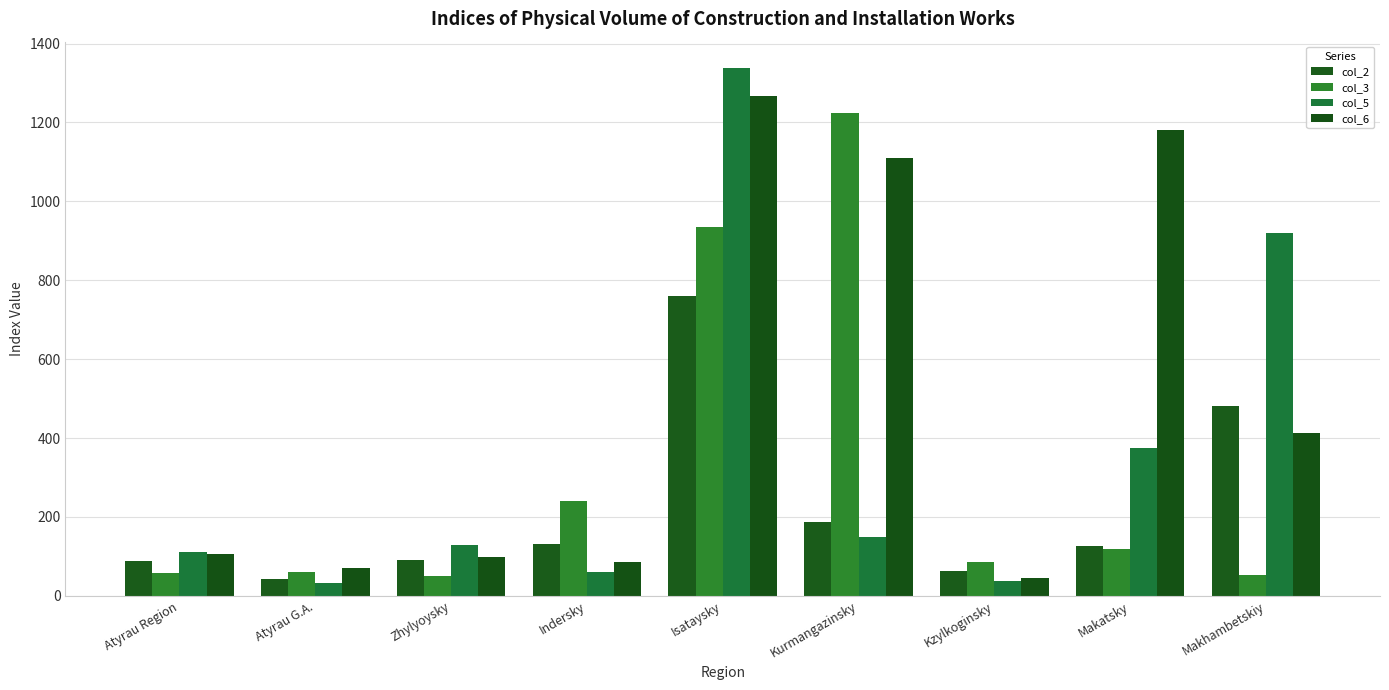

What is the sum of the col_3 values at Makhambetskiy and Atyrau G.A.?

113.6